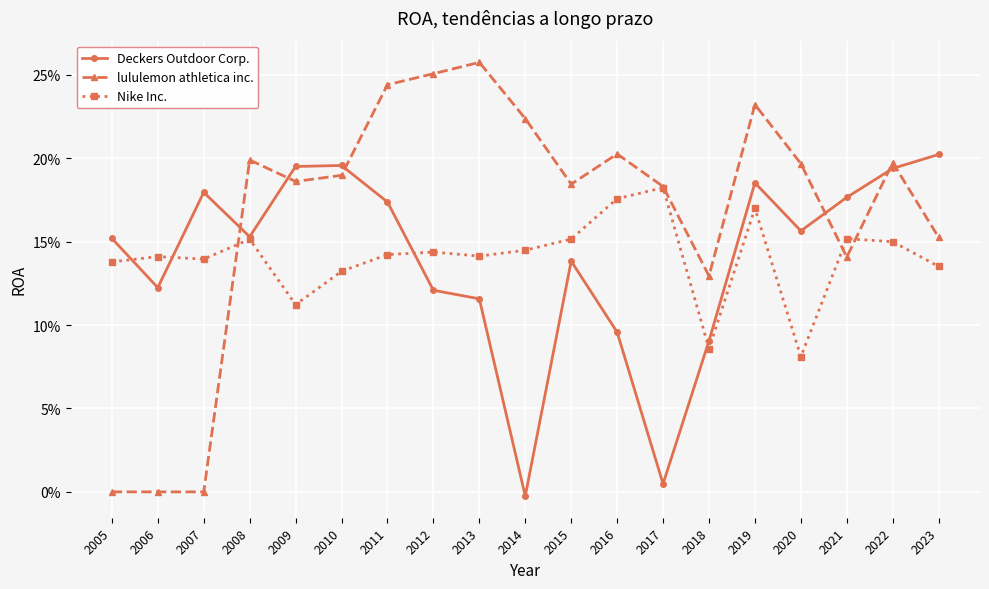

How many times do Nike Inc. and lululemon athletica inc. cross each other?

3